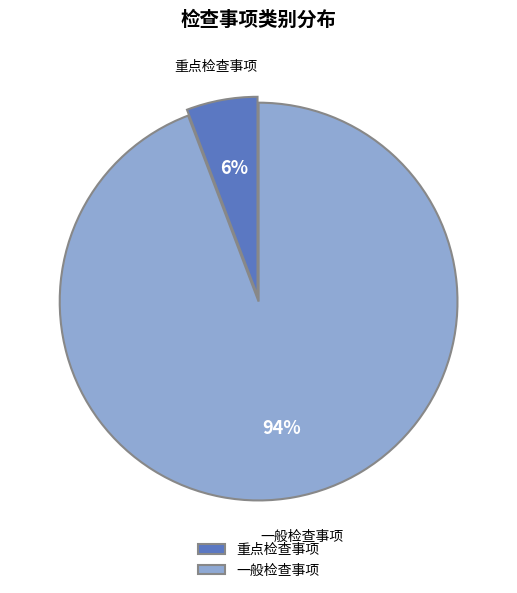

Is the sum of 一般检查事项 and 重点检查事项 greater than half?

Yes